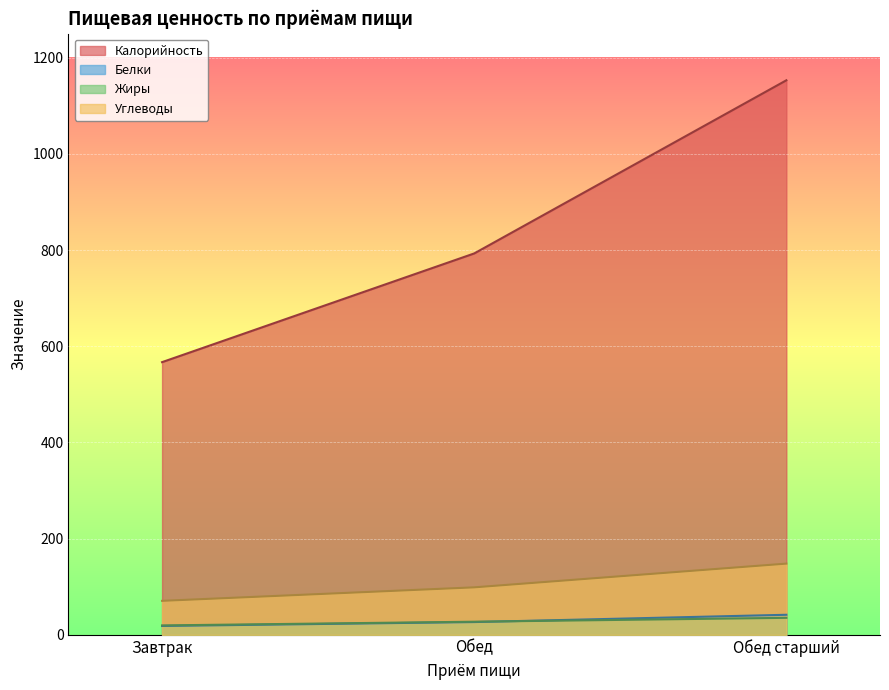

The value of Жиры at Обед is 10.5. True or false?

False